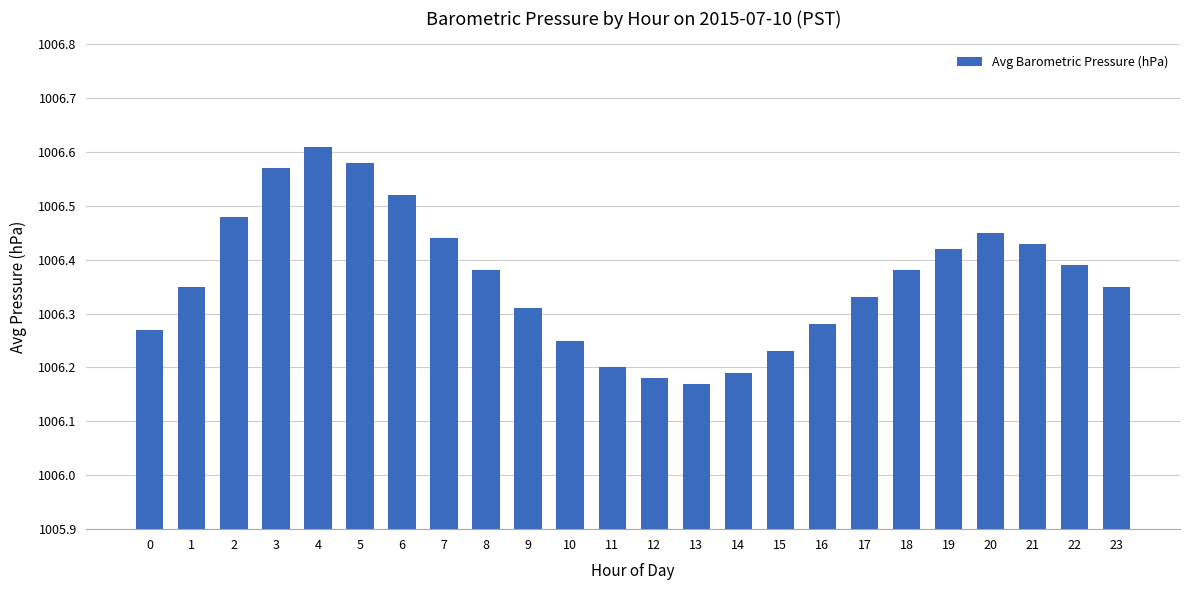

What is the sum of the values at 10 and 12?

2012.4